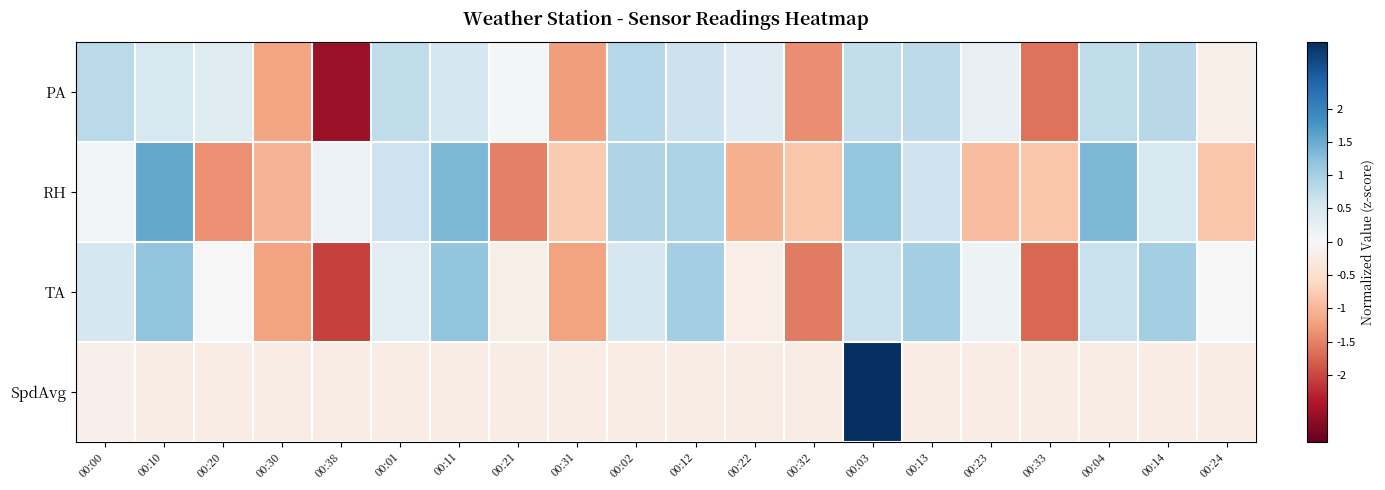

Which label corresponds to the smallest value in the chart?

00:38